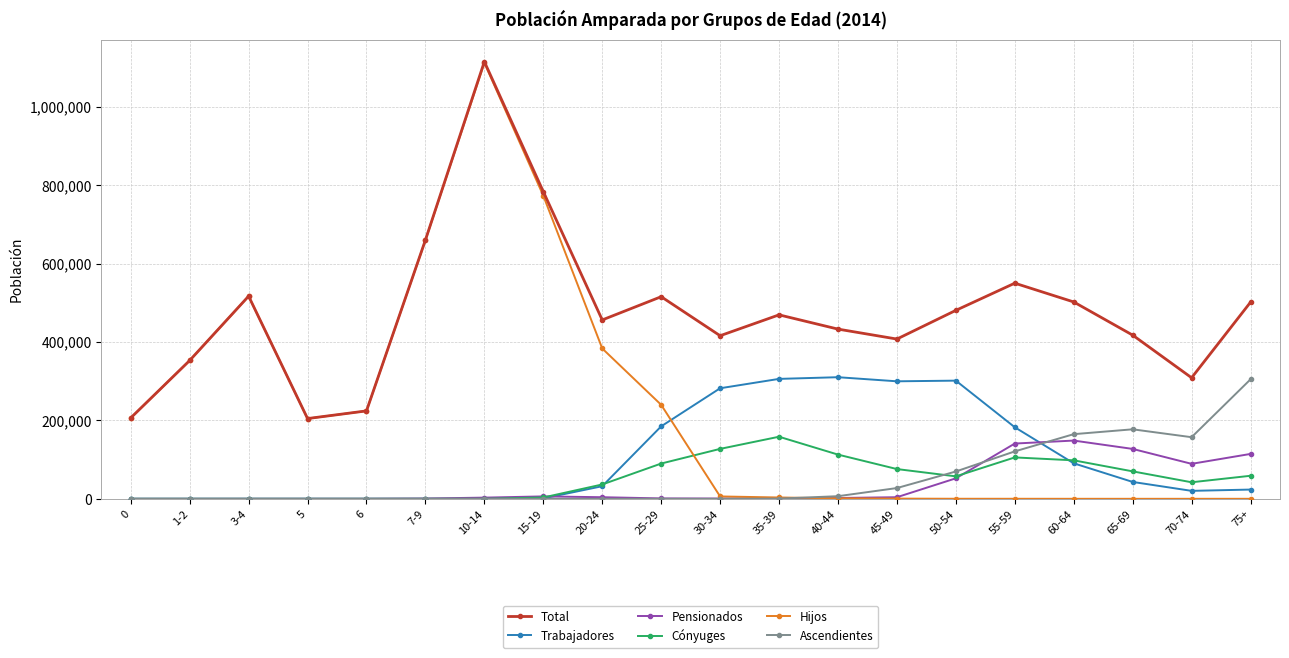

What position from the left is 25-29?

10